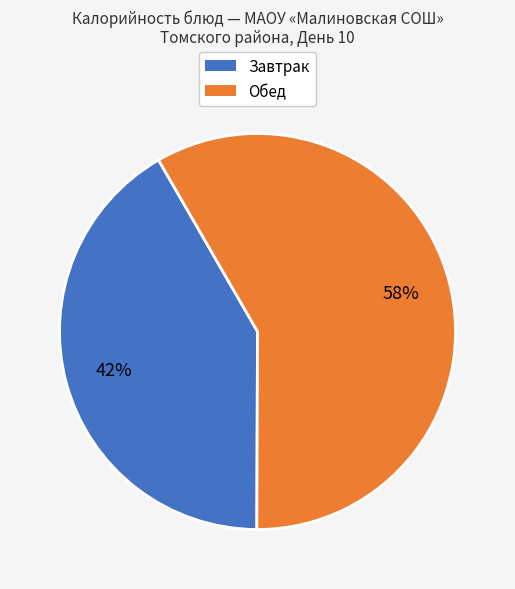

Is there any slice that represents more than half of the pie?

Yes